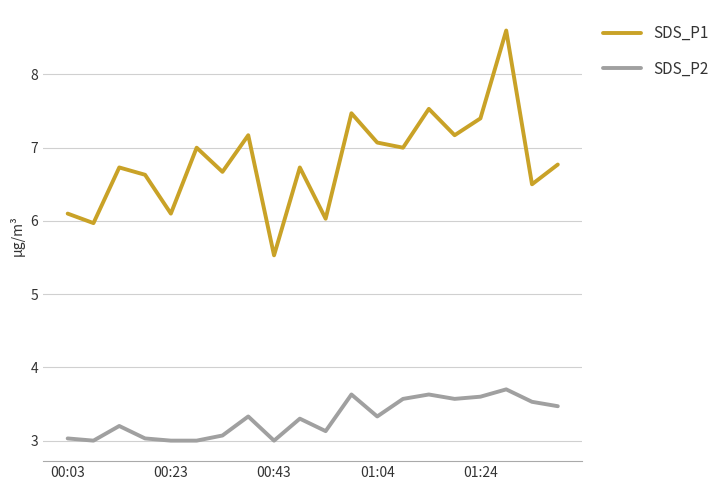

Which series has the widest spread of values?

SDS_P1